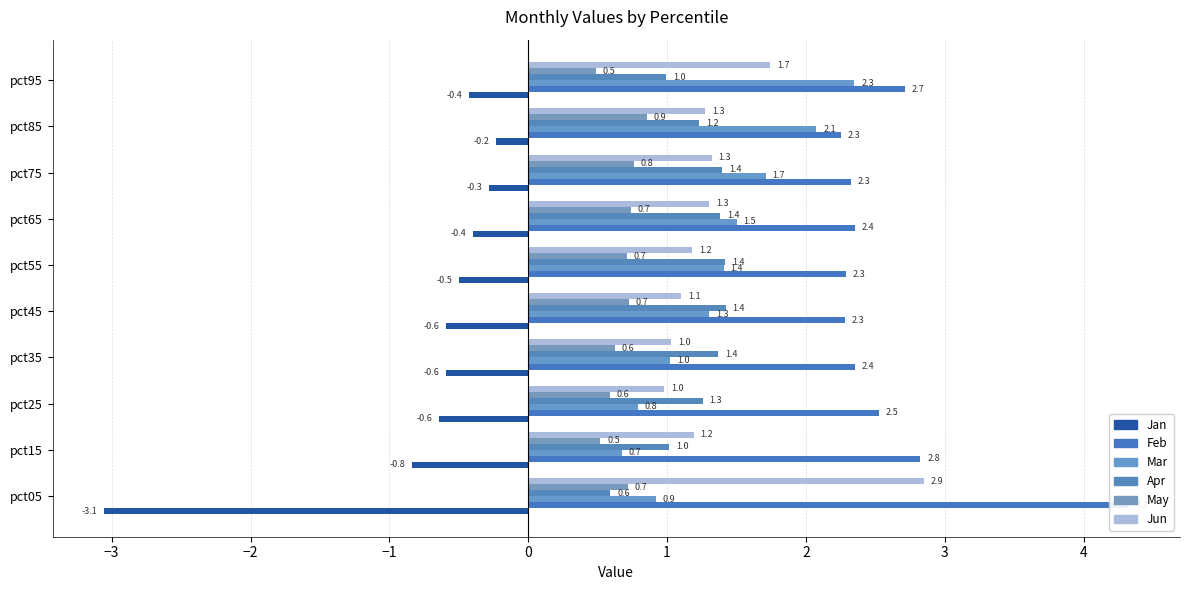

Reading right to left, list all the values displayed in this chart.

Jan: -0.4	-0.2	-0.3	-0.4	-0.5	-0.6	-0.6	-0.6	-0.8	-3.1
Feb: 2.7	2.3	2.3	2.4	2.3	2.3	2.4	2.5	2.8	4.3
Mar: 2.3	2.1	1.7	1.5	1.4	1.3	1.0	0.8	0.7	0.9
Apr: 1.0	1.2	1.4	1.4	1.4	1.4	1.4	1.3	1.0	0.6
May: 0.5	0.9	0.8	0.7	0.7	0.7	0.6	0.6	0.5	0.7
Jun: 1.7	1.3	1.3	1.3	1.2	1.1	1.0	1.0	1.2	2.9